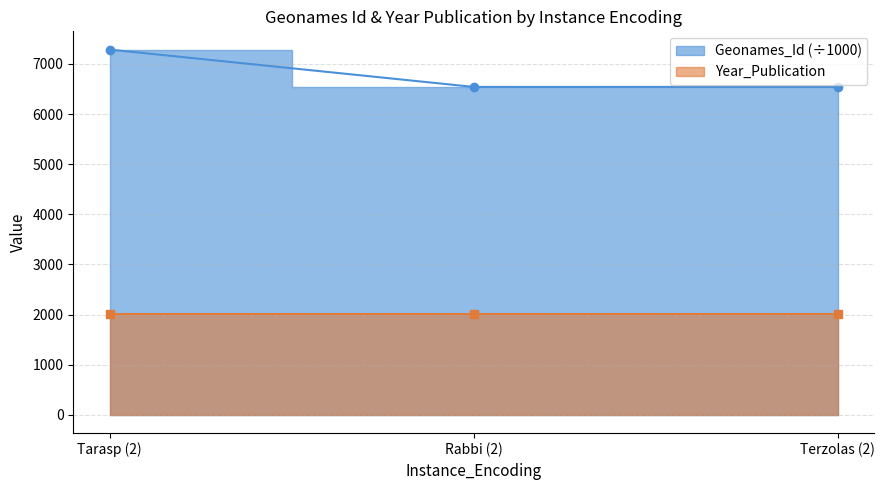

The chart shows a value of 2274.0 at 2. True or false?

False